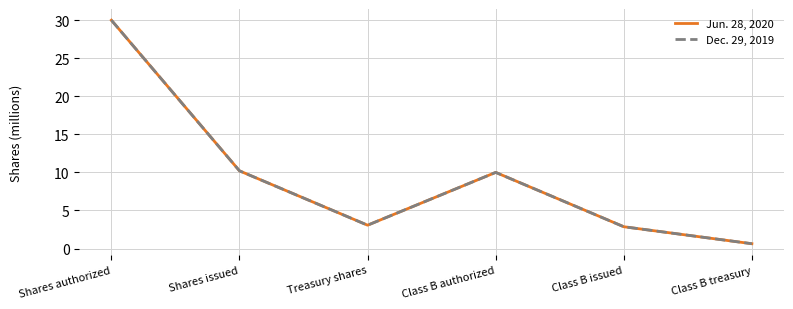

Is this an area chart (filled region under the line)?

No